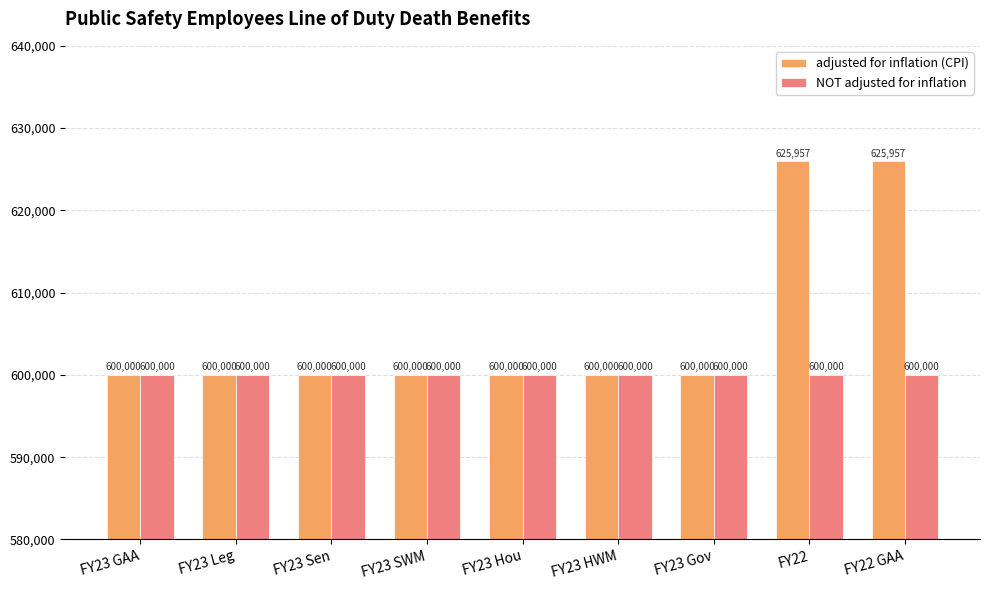

Reading left to right, extract all data points from this chart.

adjusted for inflation (CPI): 600000	600000	600000	600000	600000	600000	600000	625957	625957
NOT adjusted for inflation: 600000	600000	600000	600000	600000	600000	600000	600000	600000